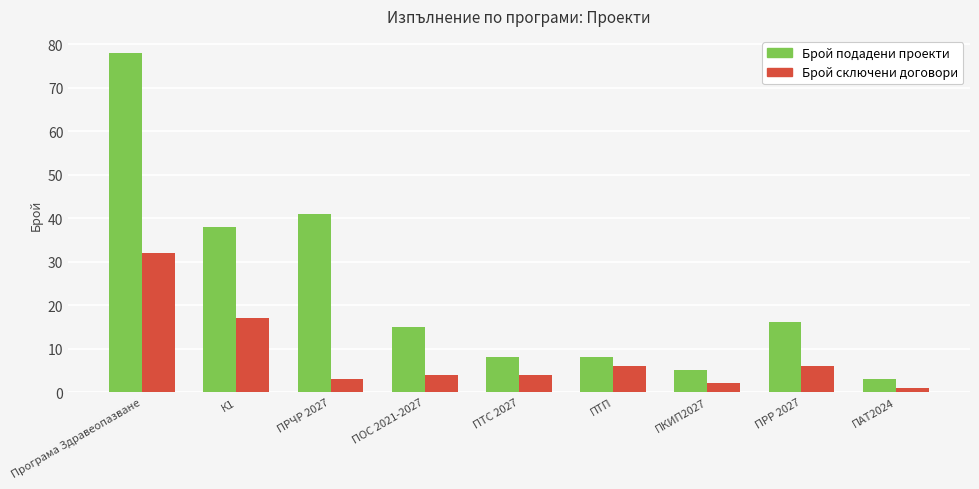

True or false: Брой подадени проекти has a value of 2 at ПТС 2027.

False